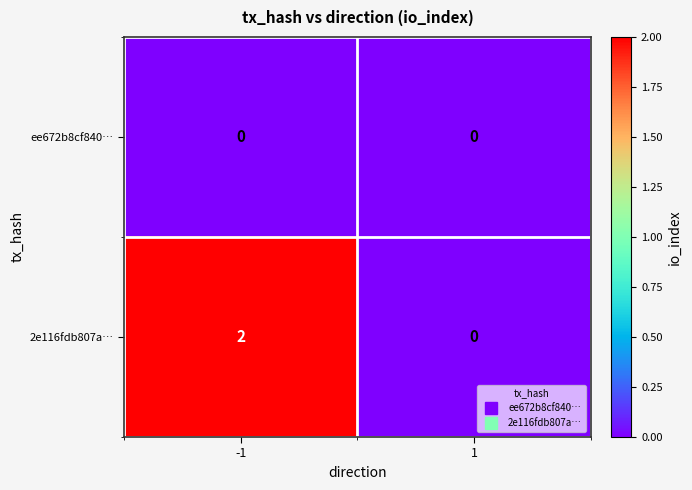

How many series are shown in this chart?

2